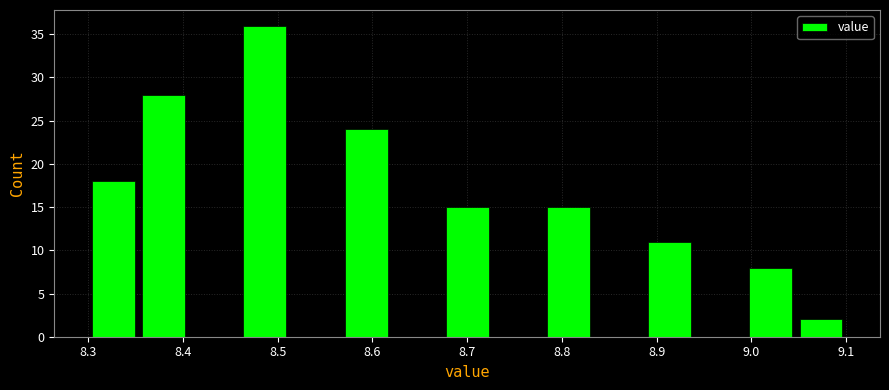

Reading left to right, list every bar in this chart as the range it spans on the x-axis followed by its height. Neither the bar edges nor the heights are printed on the chart, so give them approximately, as read against the axes.

8.30 to 8.35: 18
8.35 to 8.41: 28
8.41 to 8.46: 0
8.46 to 8.51: 36
8.51 to 8.57: 0
8.57 to 8.62: 24
8.62 to 8.67: 0
8.67 to 8.73: 15
8.73 to 8.78: 0
8.78 to 8.83: 15
8.83 to 8.89: 0
8.89 to 8.94: 11
8.94 to 8.99: 0
8.99 to 9.05: 8
9.05 to 9.10: 2